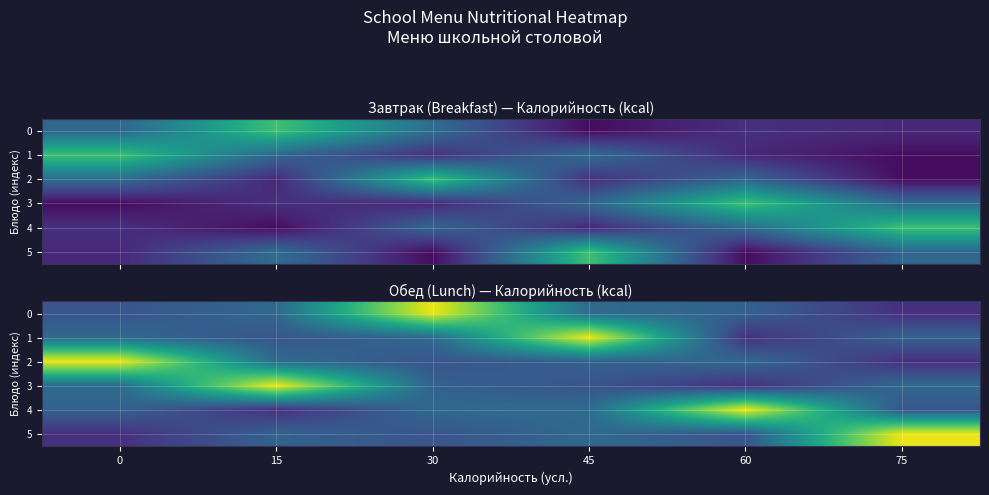

What is the difference between the highest and lowest values at 0?

175.0